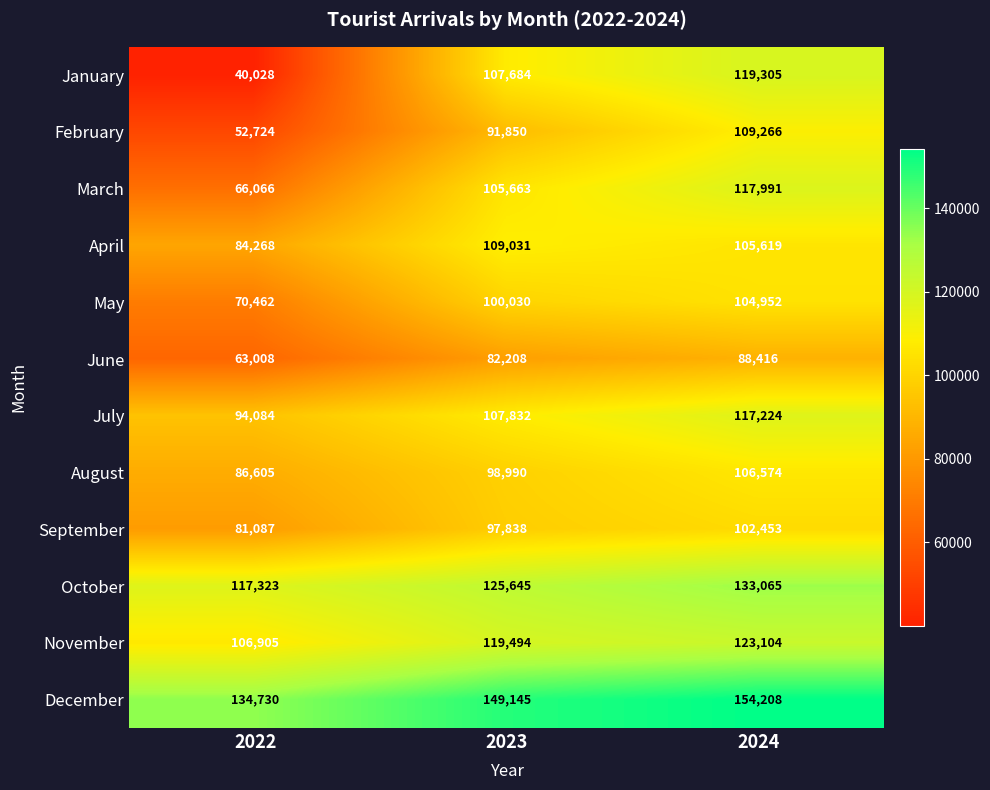

What is the approximate value of June at 2024, to the nearest 50?

88400